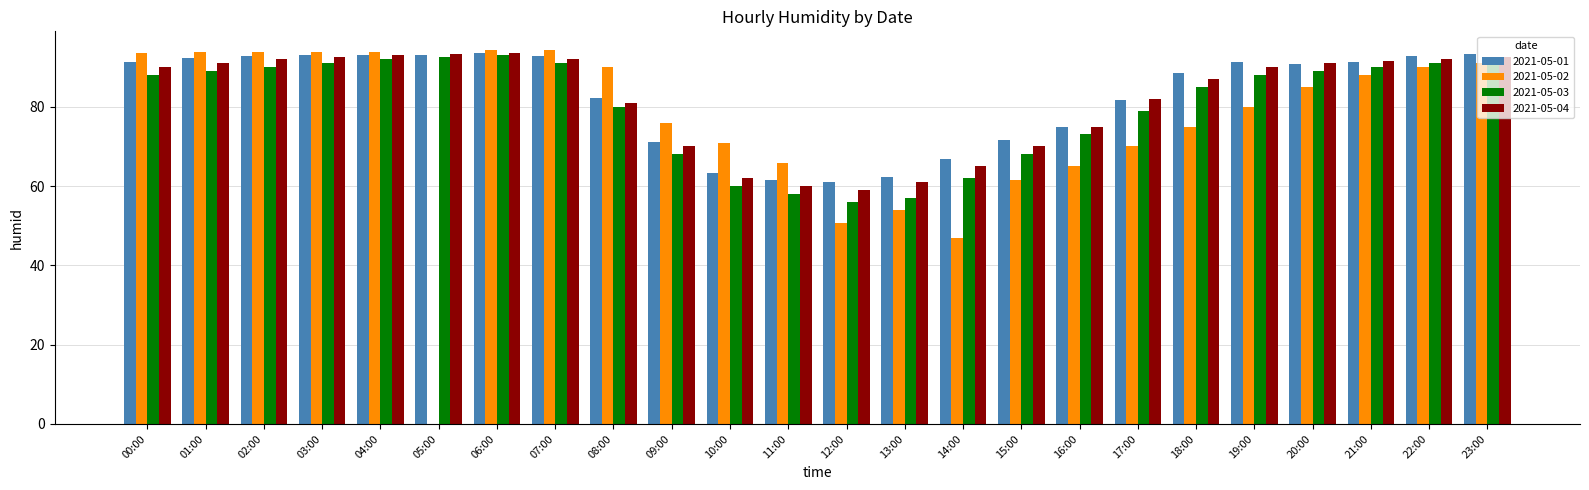

Is it true that 2021-05-01 equals 59.9 at 22:00?

False